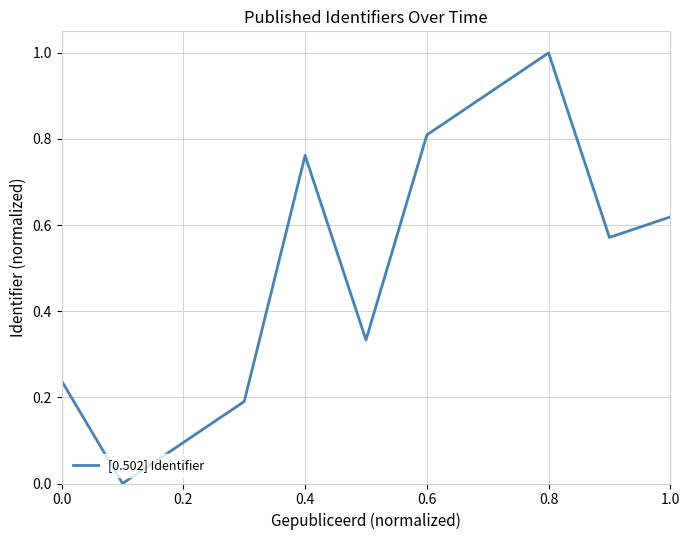

What is the difference between the maximum and minimum values?

1.0